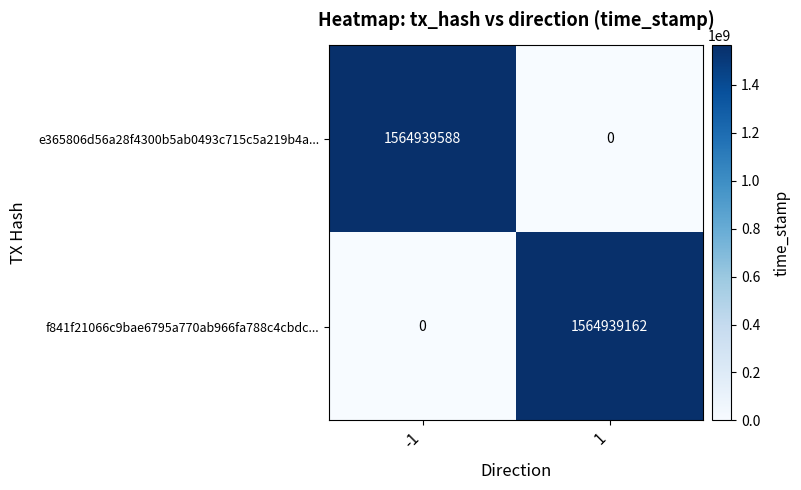

At how many categories does at least one series exceed 432354417?

2